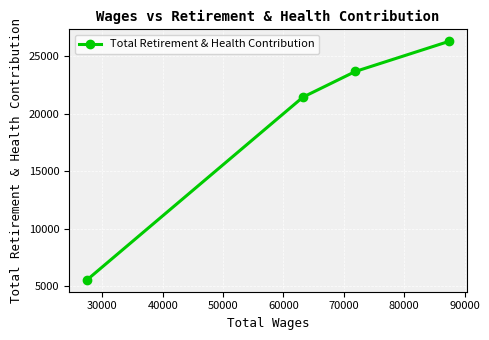

What is the maximum value shown in the chart?

26259